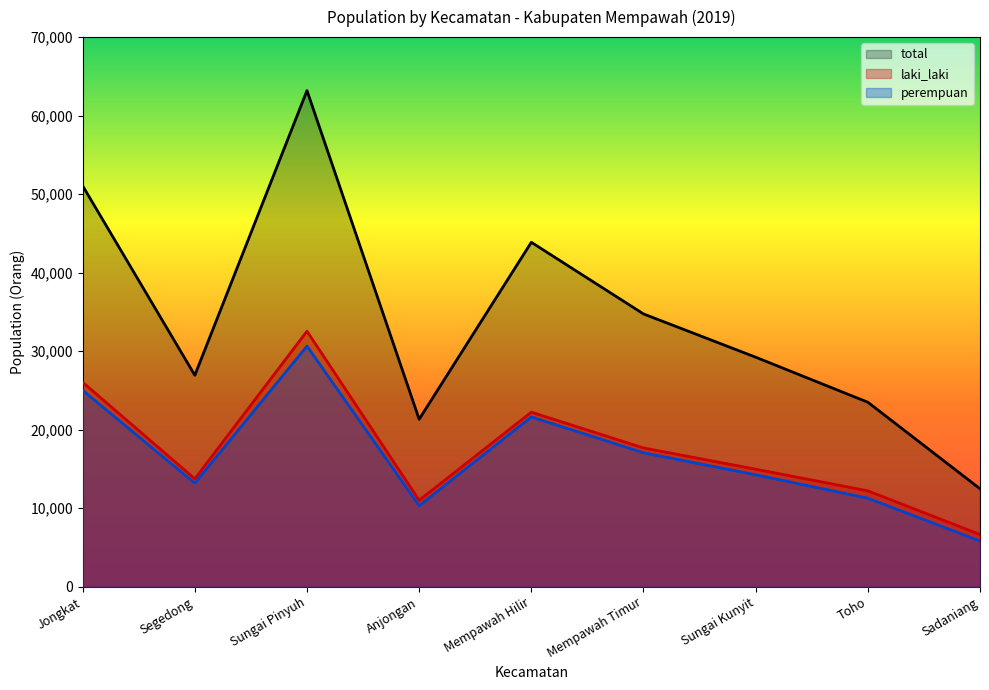

Does the chart display data point markers on the line(s)?

No